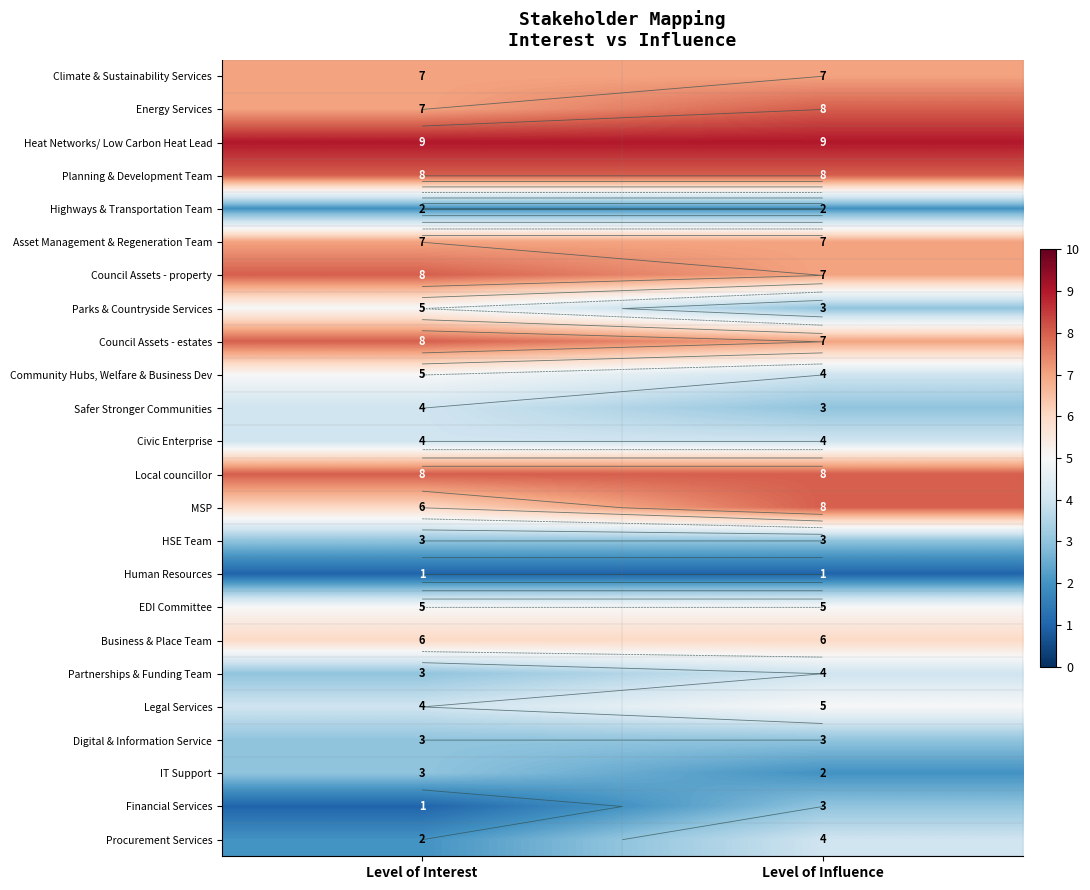

What is the approximate value of HSE Team at Level of Interest?

3